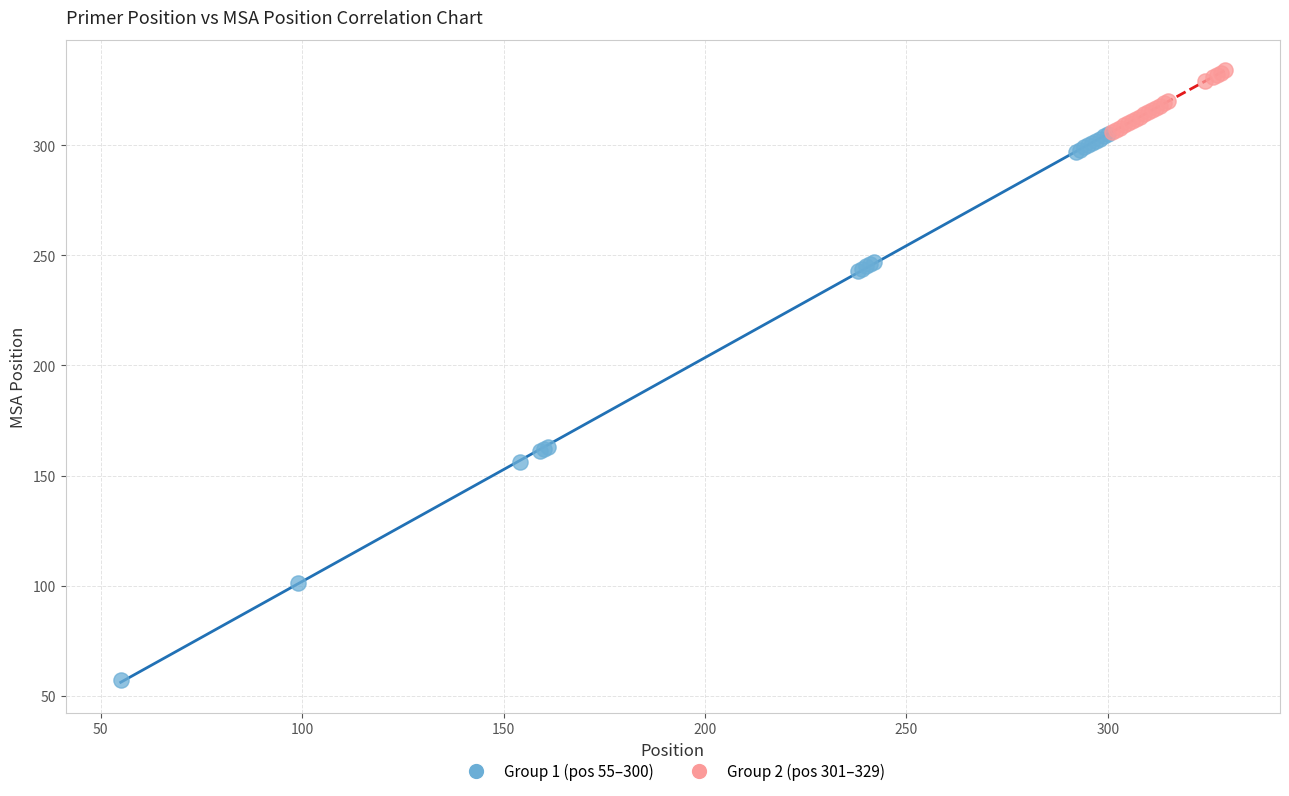

What are all the series names shown in the legend?

Group 1 (pos 55–300), Group 2 (pos 301–329)